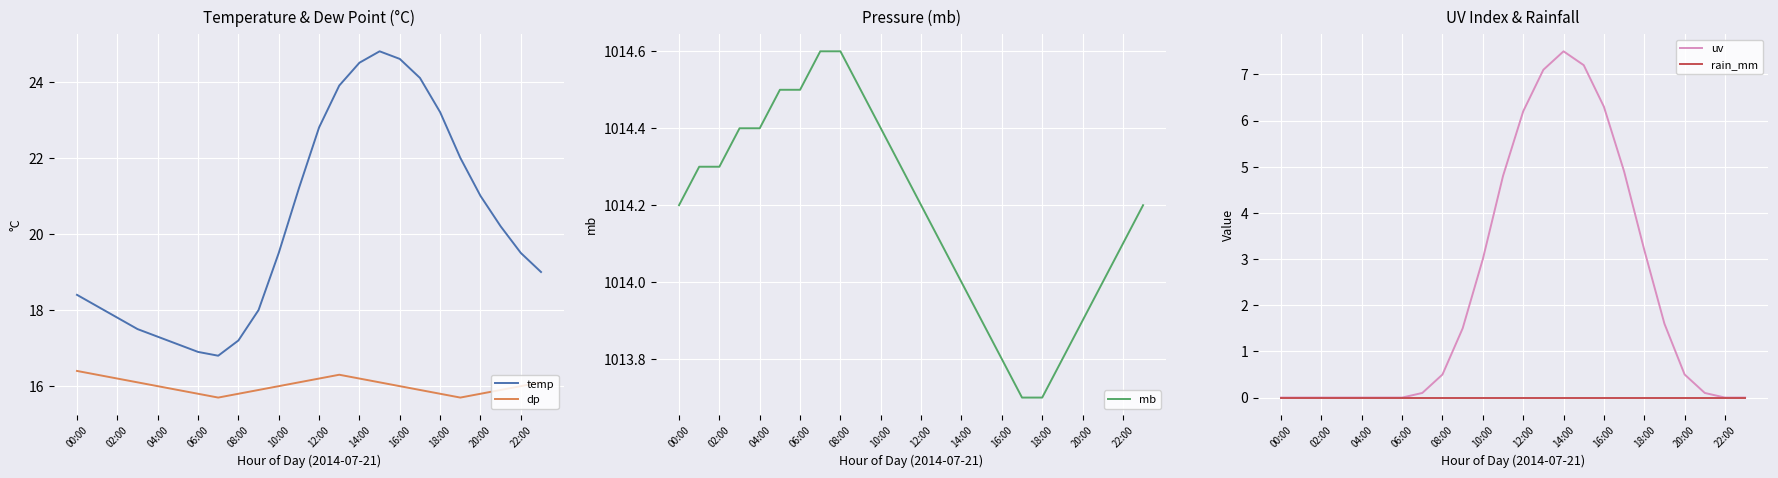

True or false: uv and rain_mm cross at least once.

False